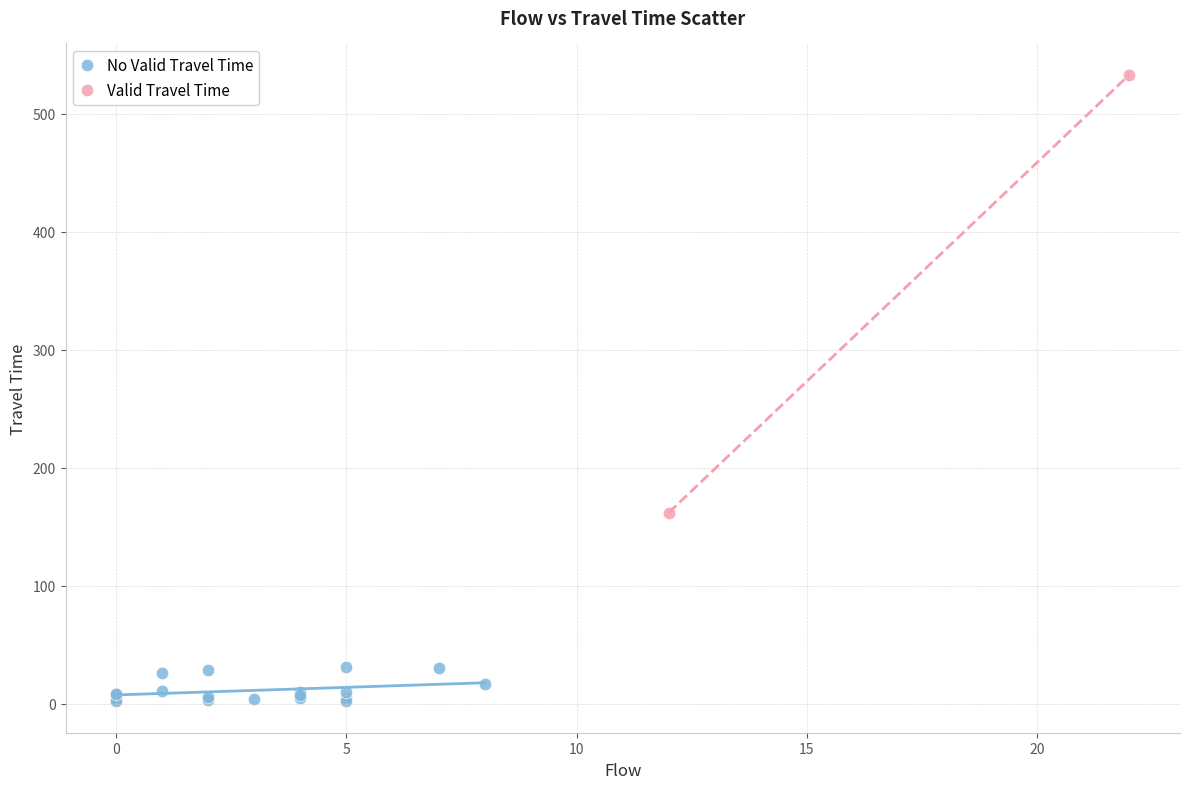

Which series contains the lowest Y value?

No Valid Travel Time